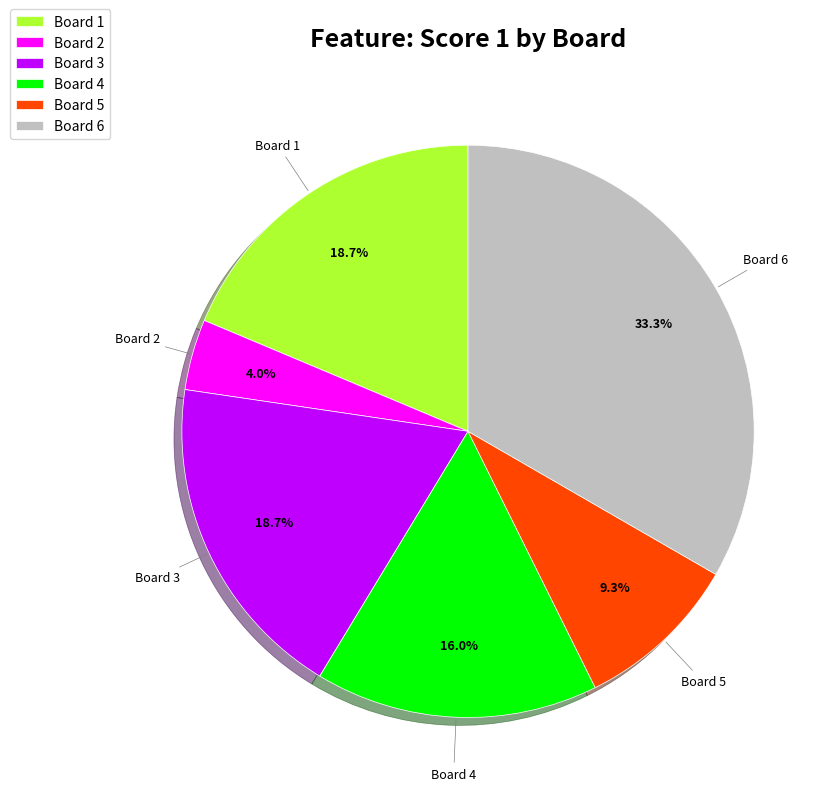

How many slices are in this pie chart?

6